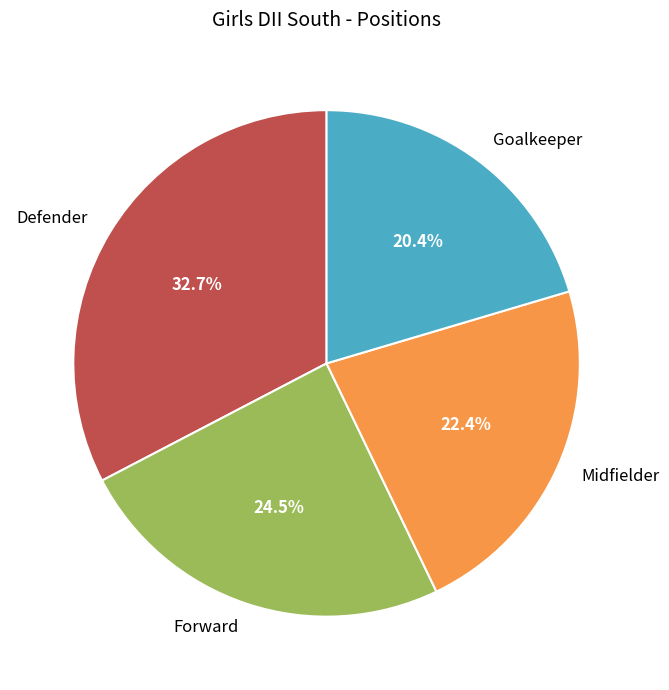

To the nearest percent, what is the difference between the Midfielder and Forward slice percentages?

2%